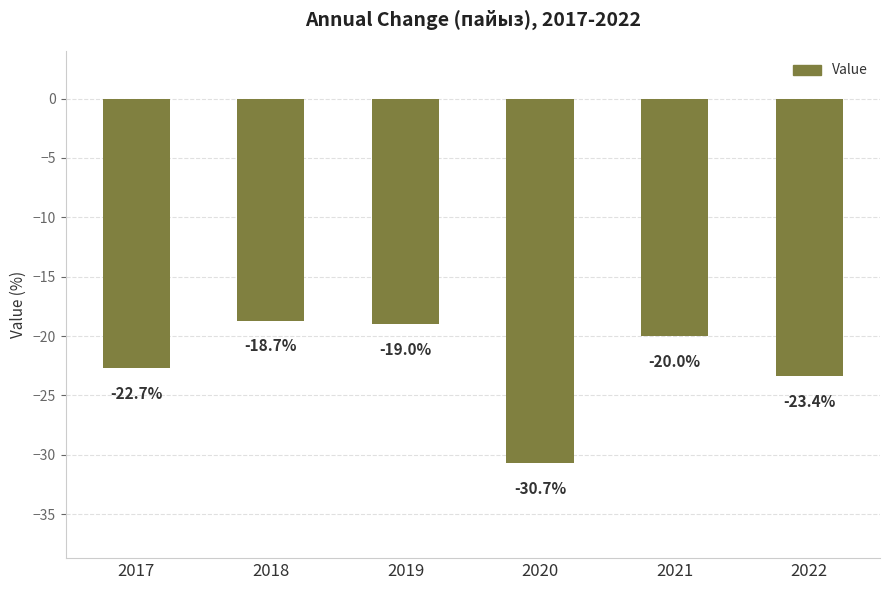

The value at 2018 is -18.7. True or false?

True